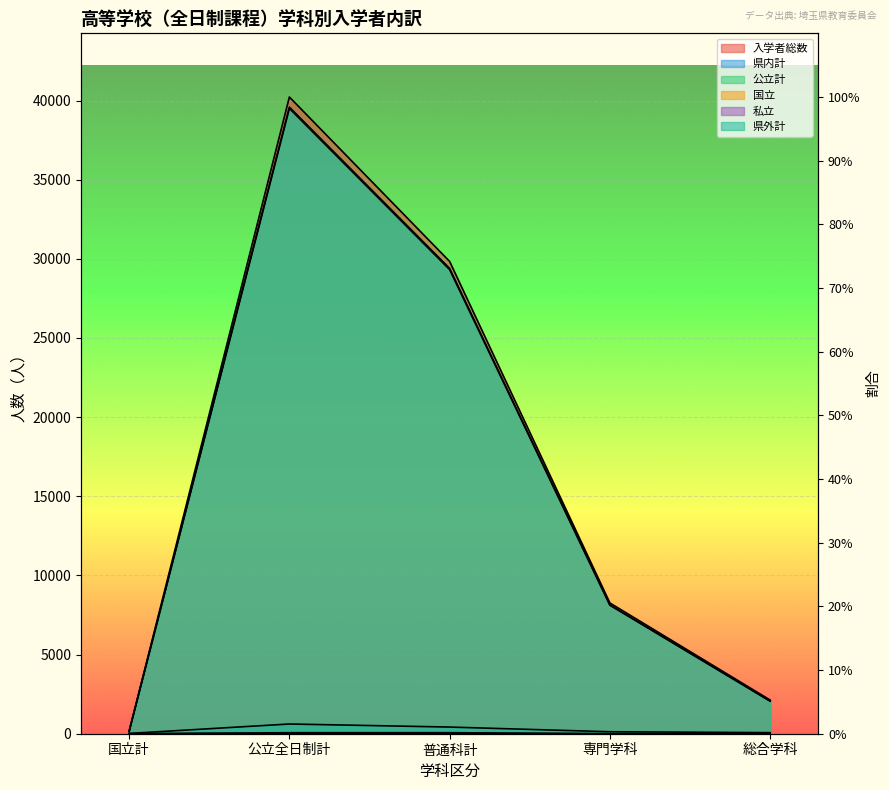

What is the label of the 3rd point from the left?

普通科計